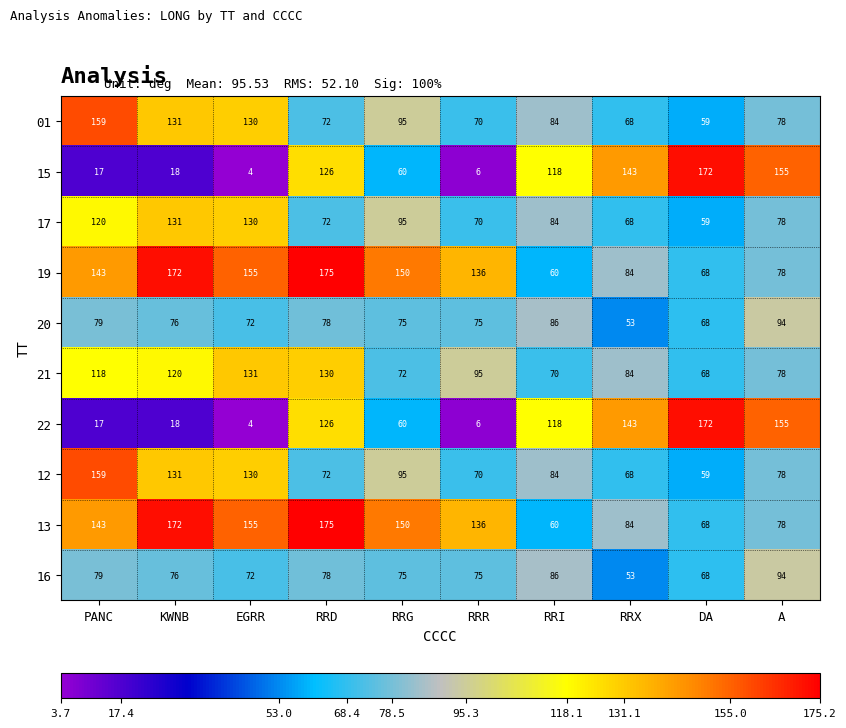

What is the total value across all series at DA?

861